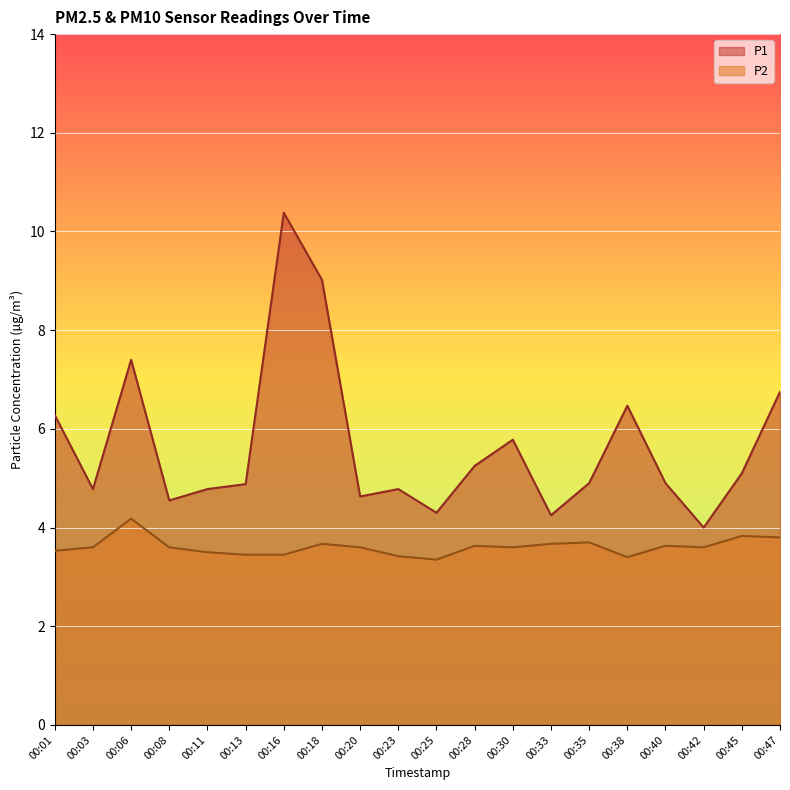

What is the greatest value displayed?

10.4